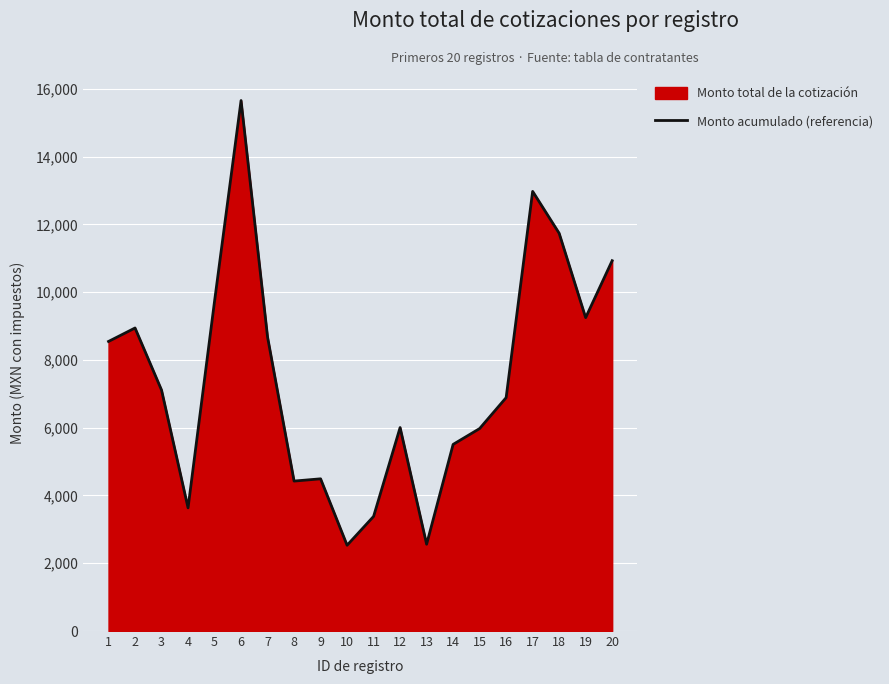

How many lines are shown in the chart?

1